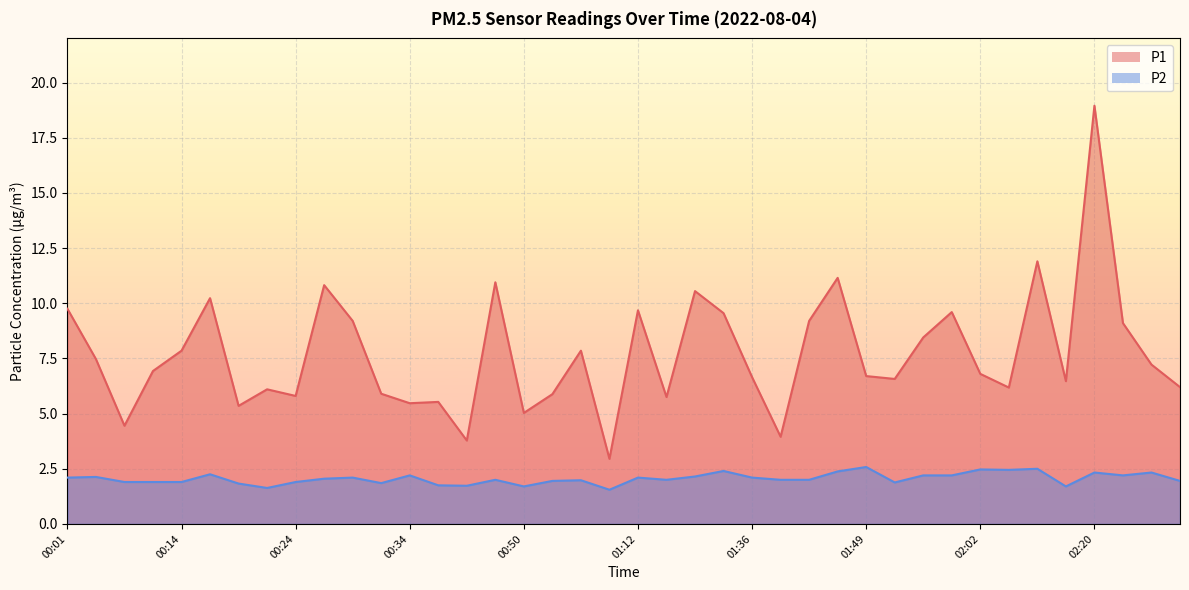

What is the label of the 11th point from the left?

00:29